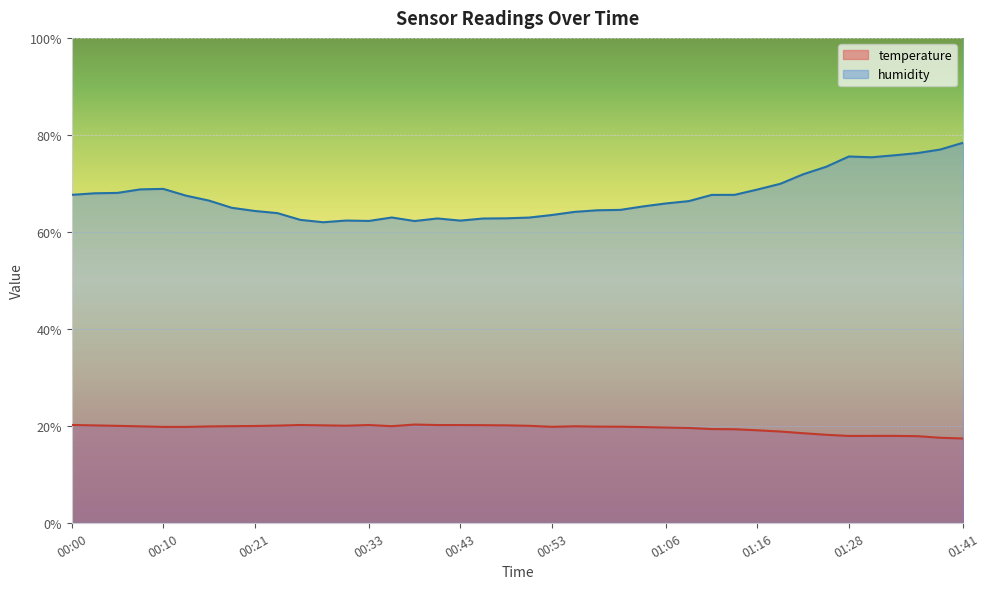

What is the label of the 32nd point from the right?

00:21